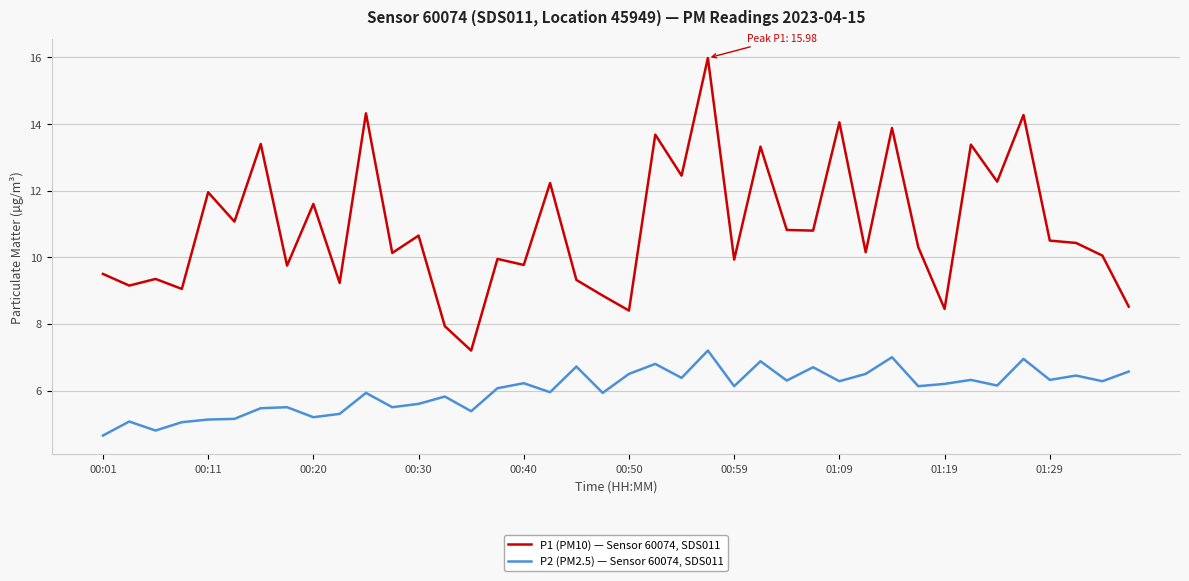

How many lines are shown in the chart?

2